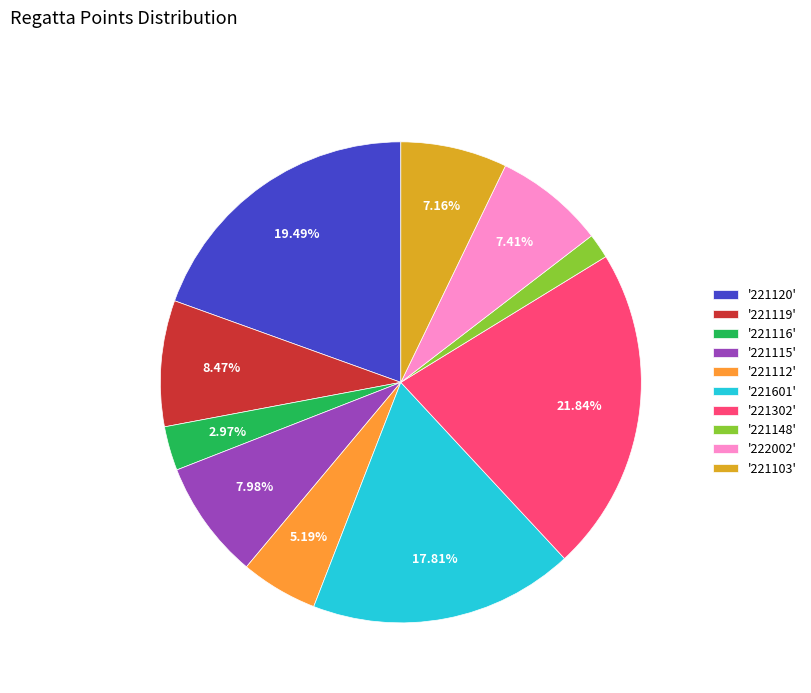

Is the sum of '221116' and '221119' greater than half?

No